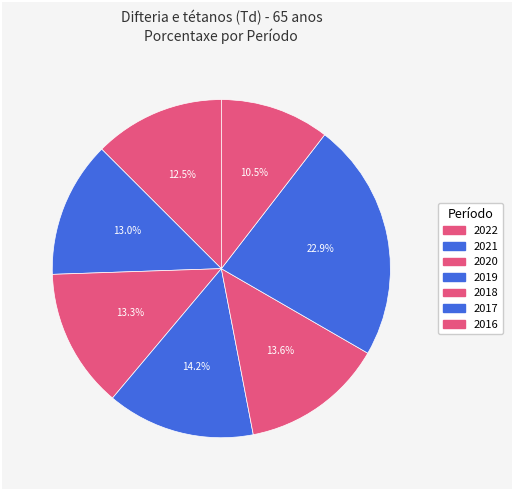

How many slices are in this pie chart?

7